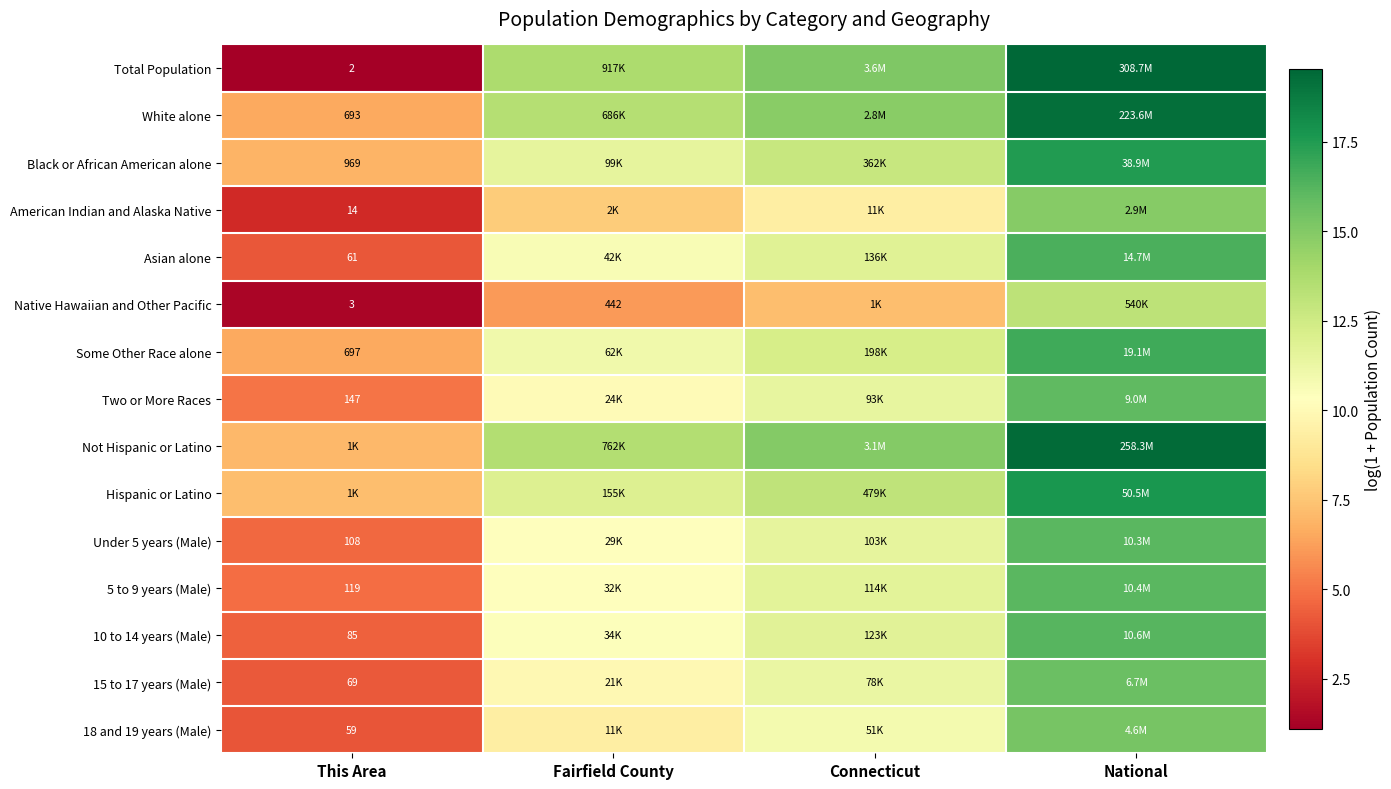

Is the value of White alone at This Area greater than the value of Total Population at Connecticut?

No